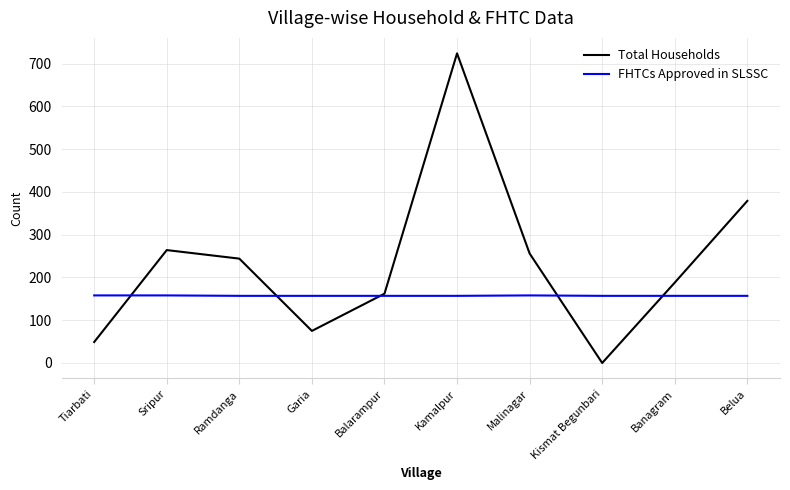

Rank the series by their maximum value, from lowest to highest.

FHTCs Approved in SLSSC, Total Households